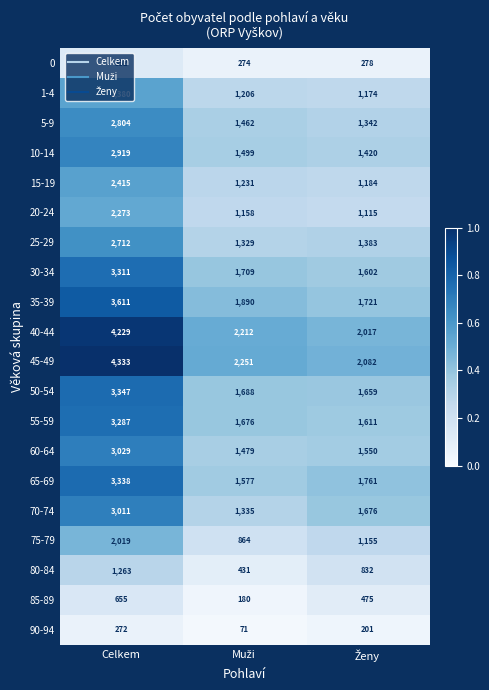

Which series has the largest range (max minus min)?

45-49